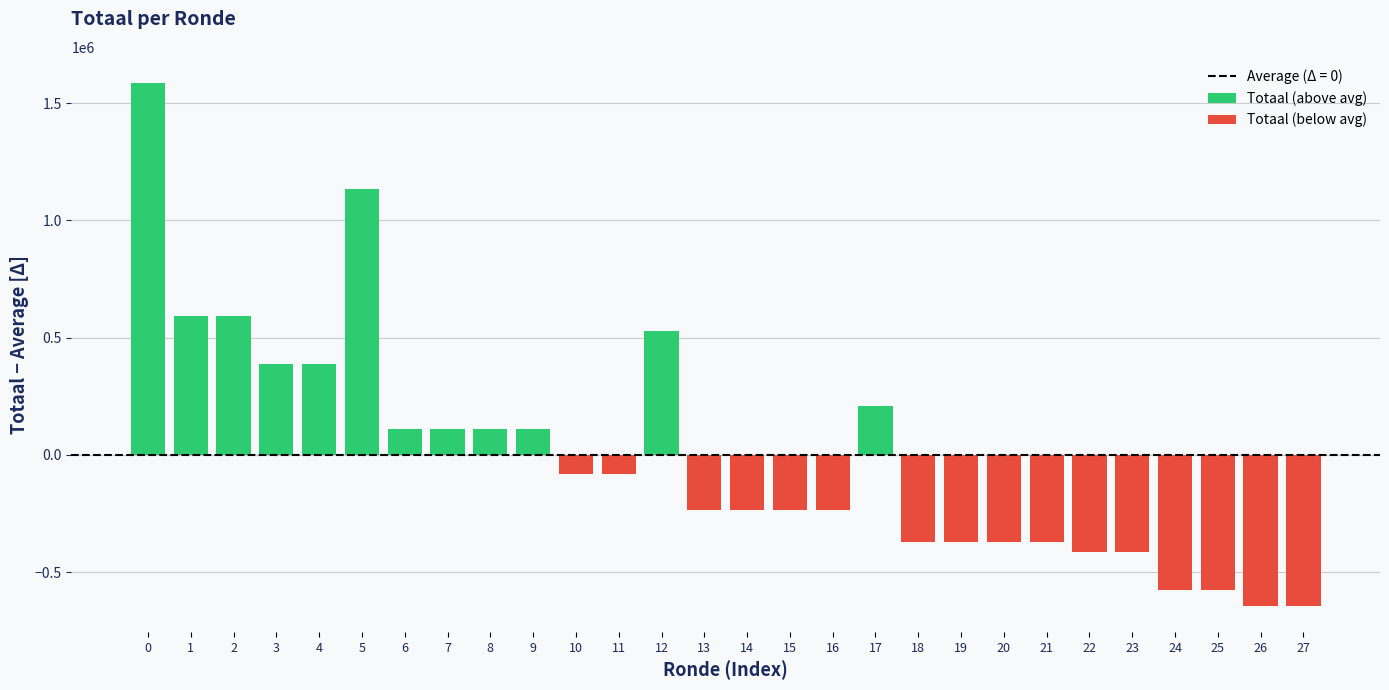

What is the average value of the Totaal (above avg) series?

488499.5